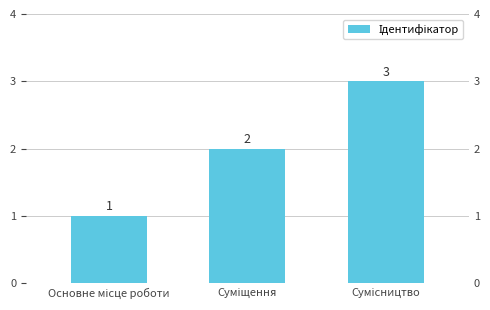

Count the values in the range 1 to 3.

3